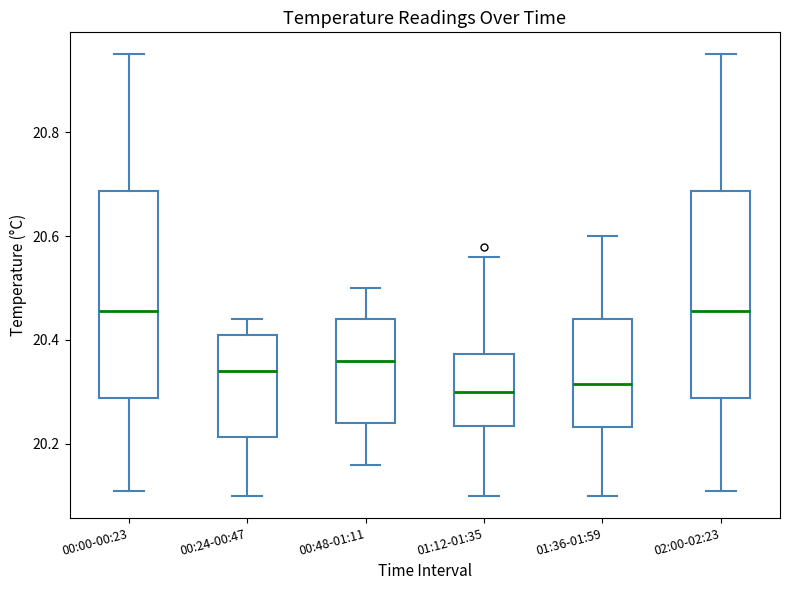

Where is the lower edge of the box for 00:48-01:11 on the y-axis? The values are not printed on the chart, so give them approximately, as read against the axis.

20.24